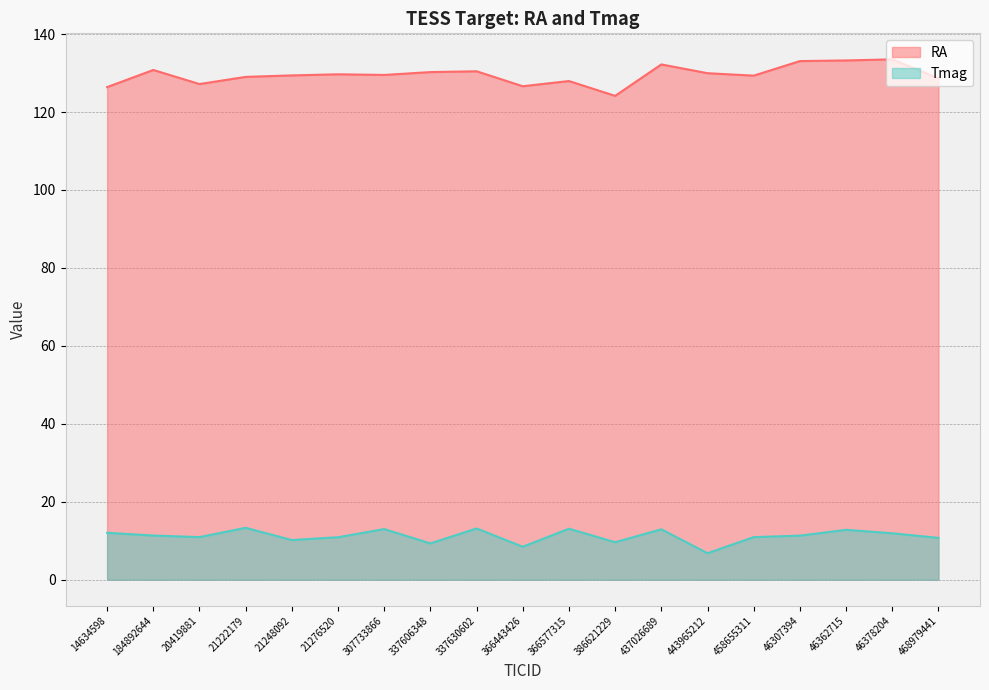

What position from the right is 443965212?

6